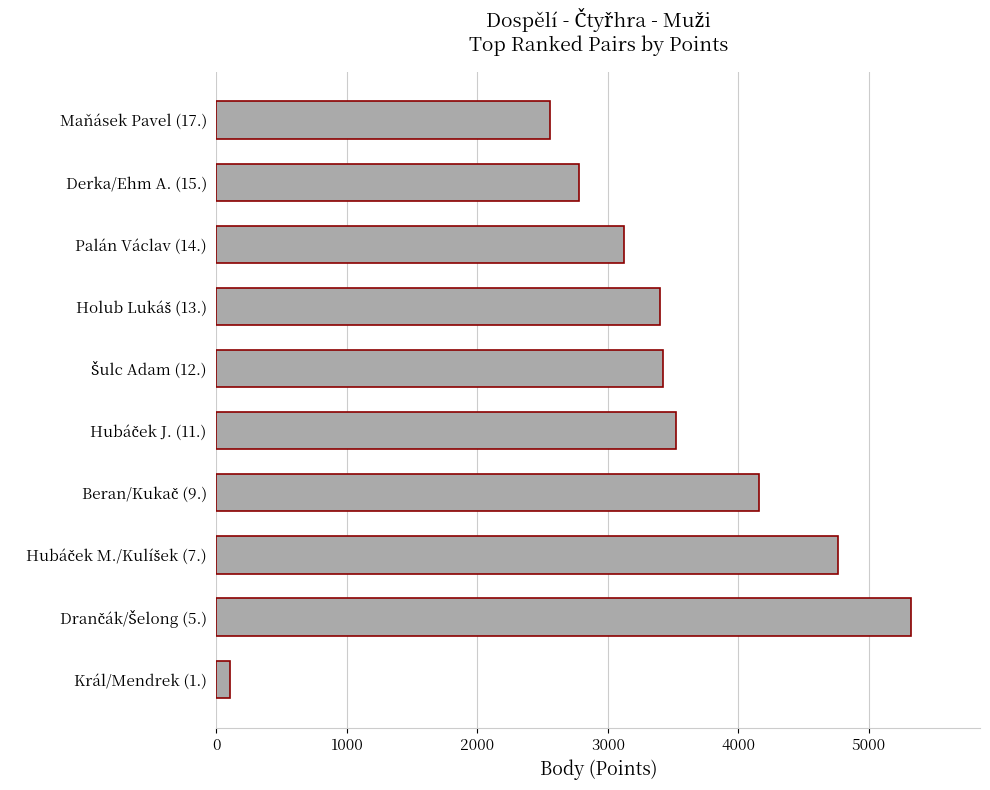

What is the difference between the maximum and second lowest values?

2760